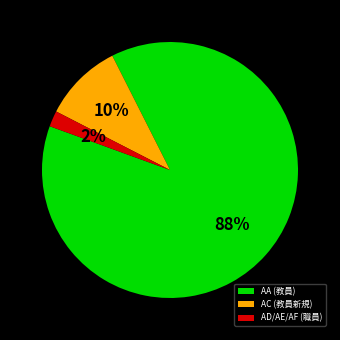

To the nearest percent, what is the difference between the AC (教員新規) and AD/AE/AF (職員) slice percentages?

8%